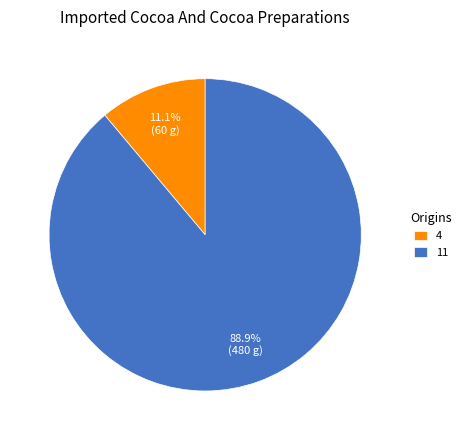

To the nearest percent, what is the average slice percentage?

50%